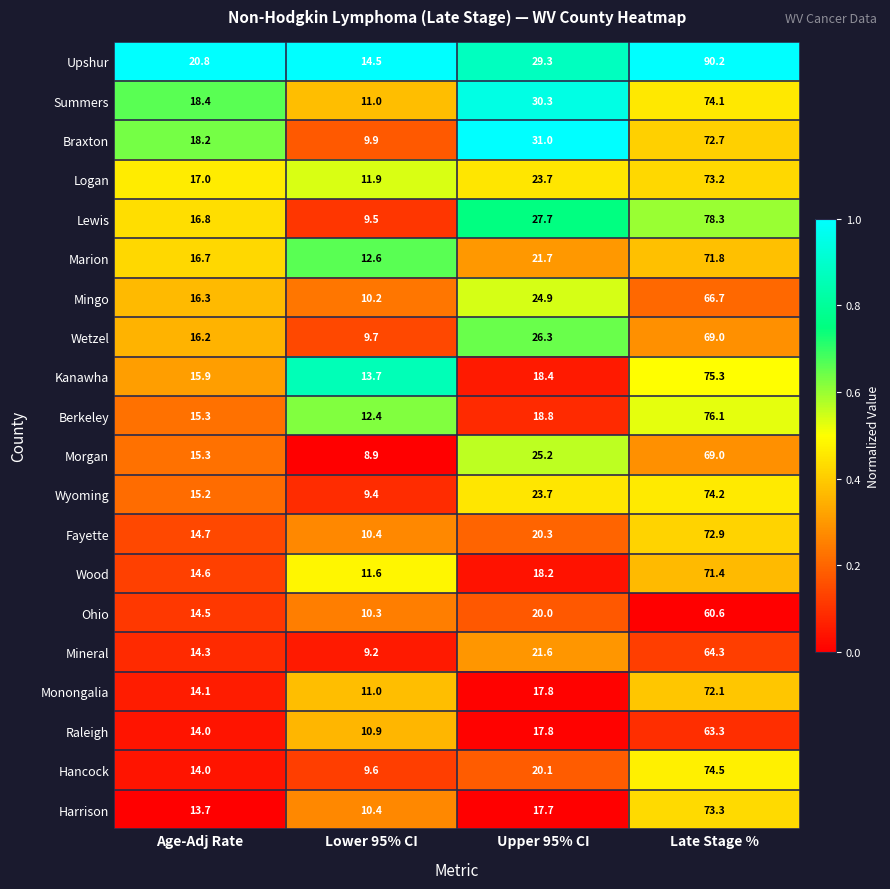

What is the difference between the Ohio values at Late Stage % and Lower 95% CI?

50.3